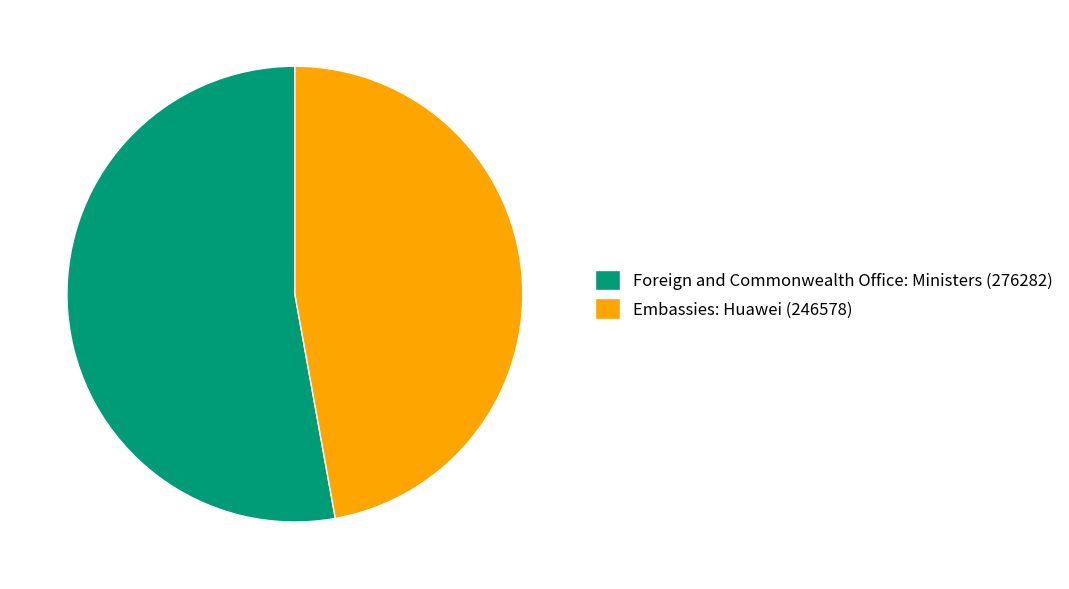

True or false: Embassies: Huawei (246578) accounts for 38% of the total.

False